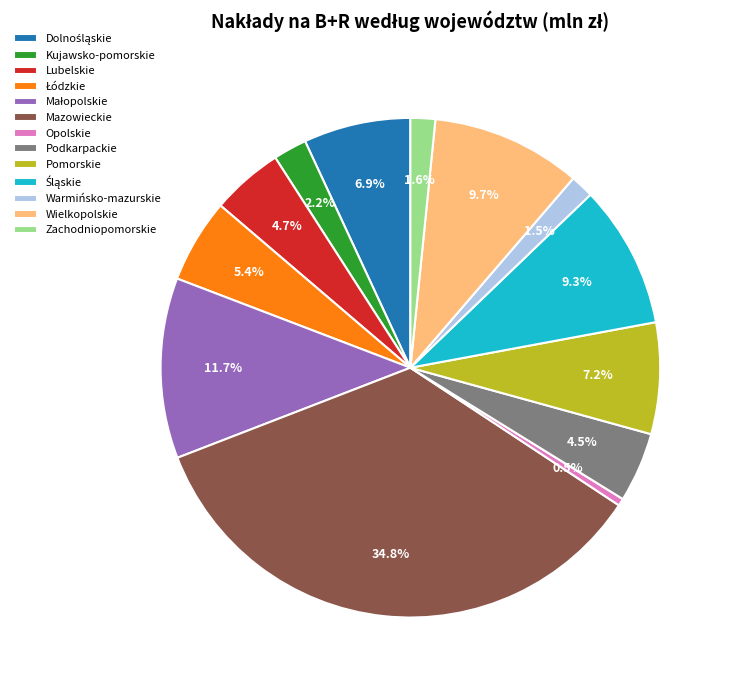

To the nearest percent, what is the difference between the largest and smallest slice percentages?

34%